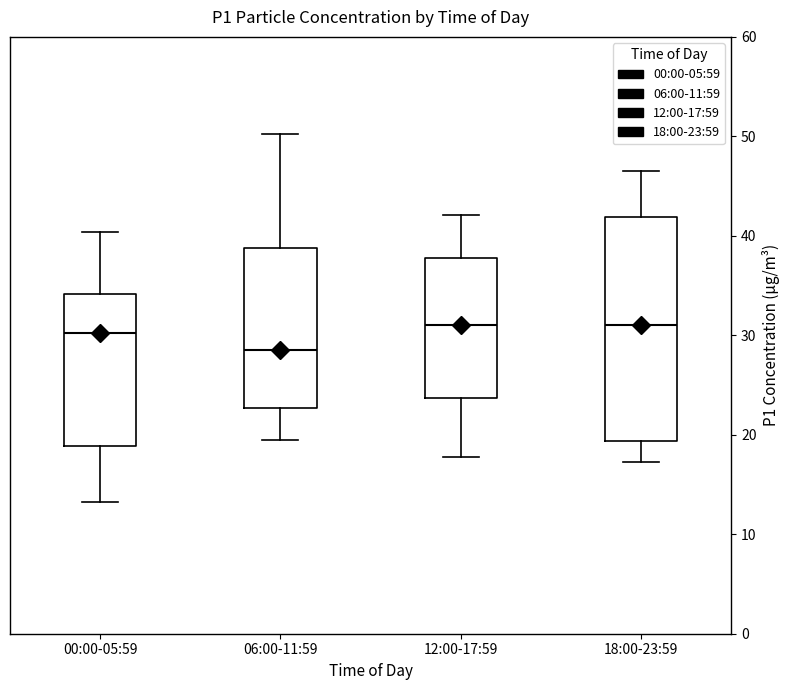

Where does the median line of the box for 06:00-11:59 sit on the y-axis? The values are not printed on the chart, so give them approximately, as read against the axis.

29